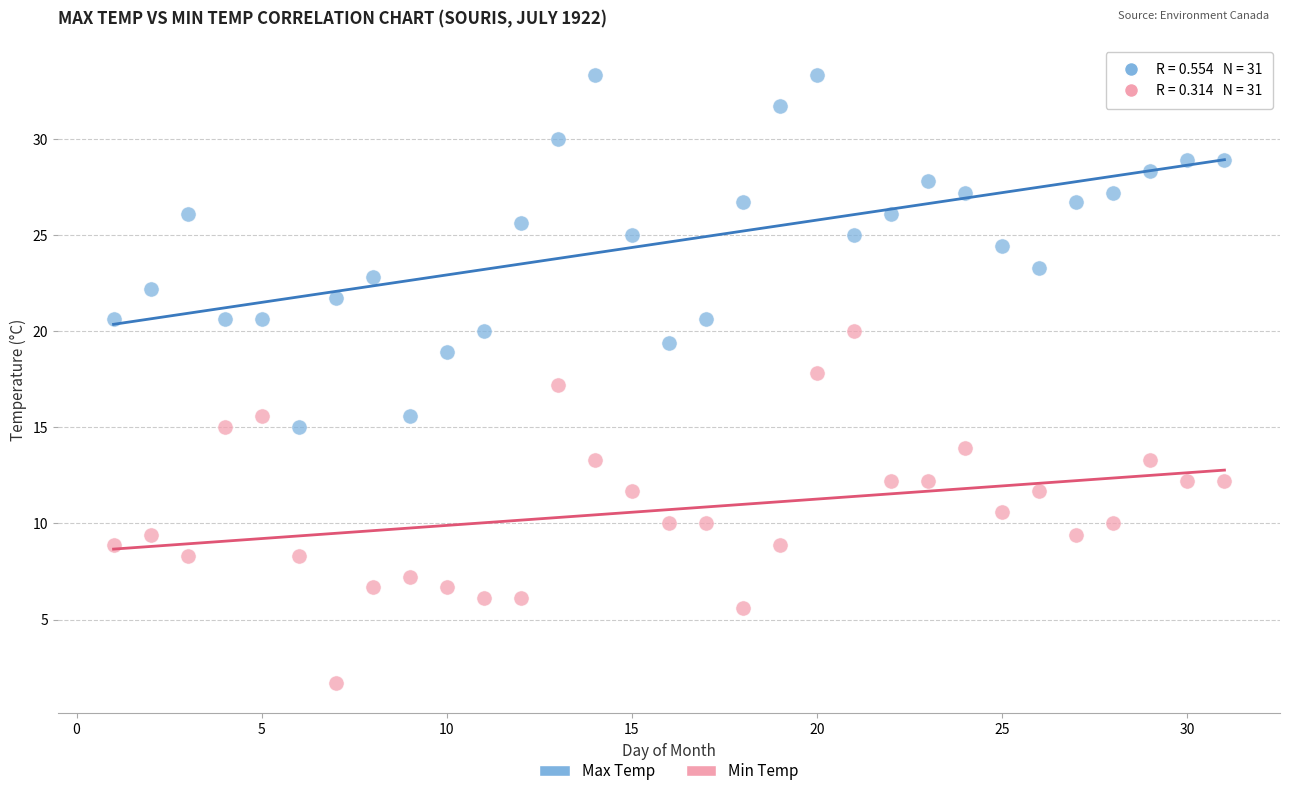

Across all data points, what is the range of X values (max minus min)?

30.0